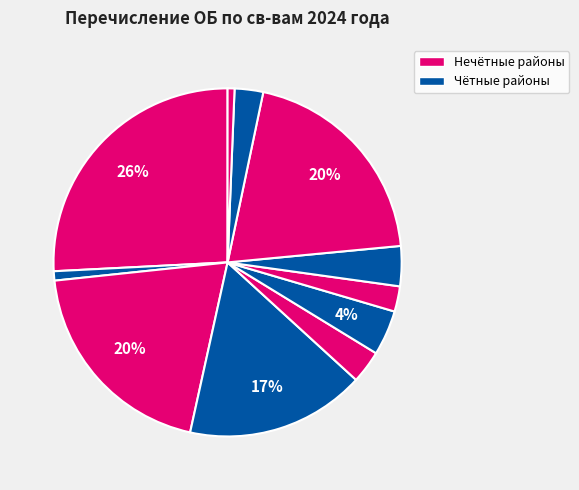

To the nearest percent, what is the average slice percentage?

9%